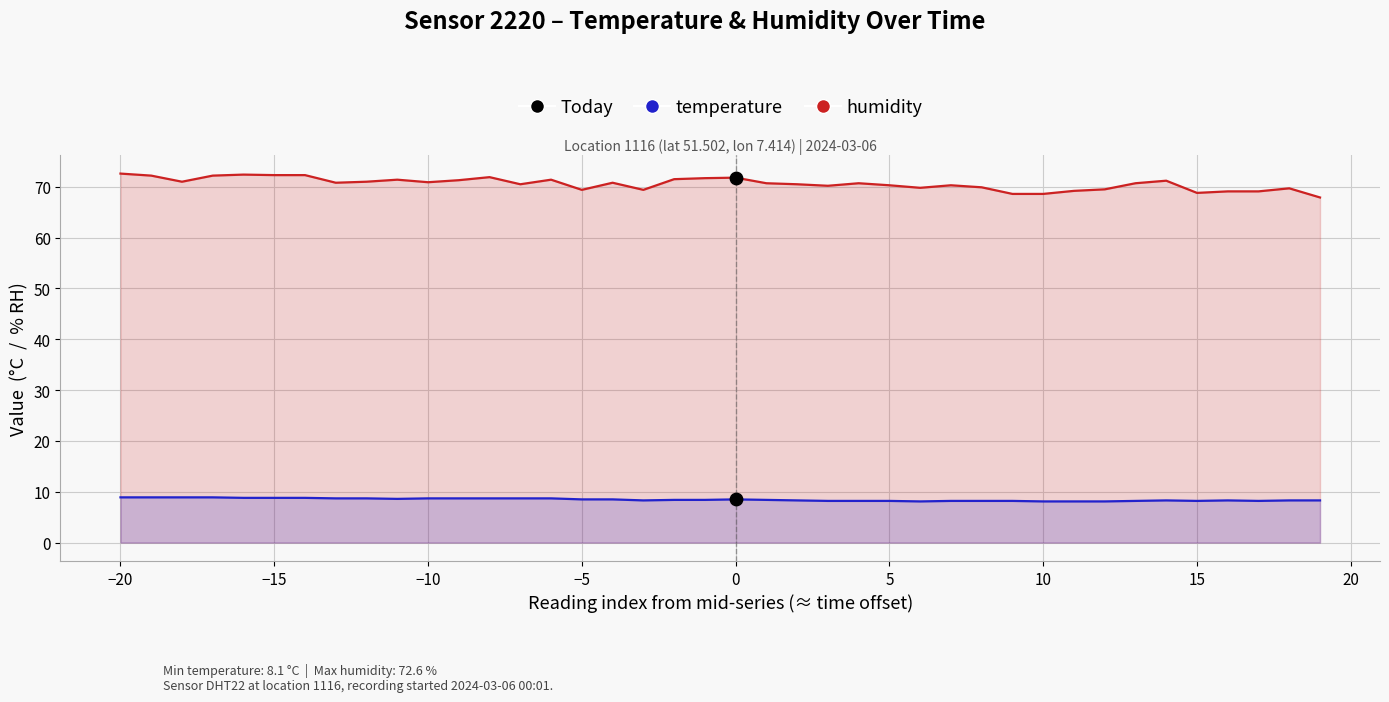

Which series contains the highest Y value?

humidity